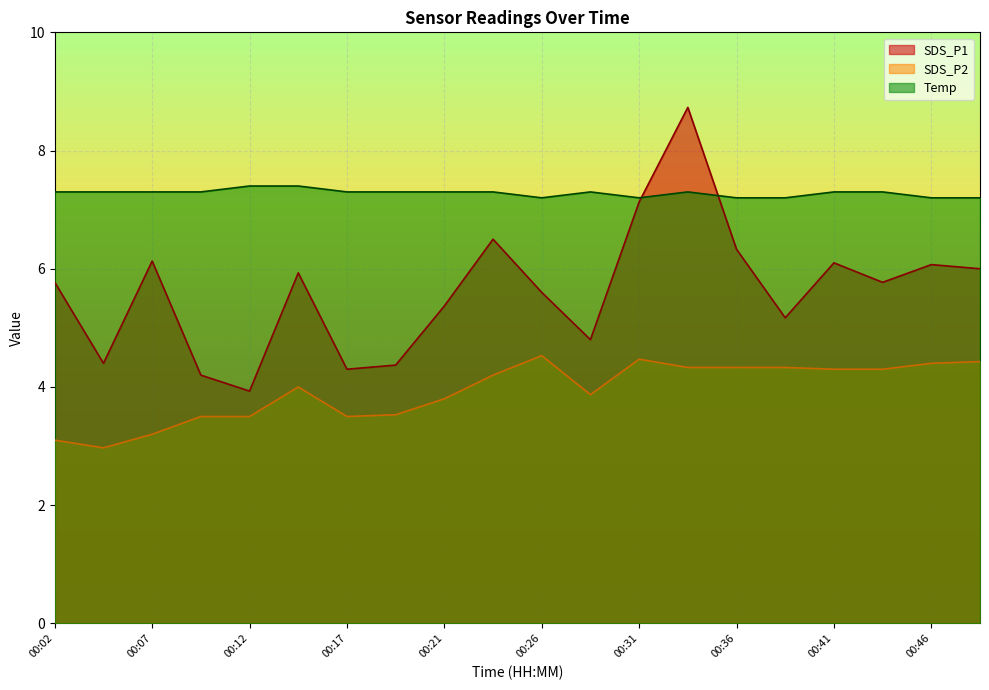

Reading left to right, transcribe all the data shown in this chart.

SDS_P1: 5.8	4.4	6.1	4.2	3.9	5.9	4.3	4.4	5.4	6.5	5.6	4.8	7.1	8.7	6.3	5.2	6.1	5.8	6.1	6.0
SDS_P2: 3.1	3.0	3.2	3.5	3.5	4.0	3.5	3.5	3.8	4.2	4.5	3.9	4.5	4.3	4.3	4.3	4.3	4.3	4.4	4.4
Temp: 7.3	7.3	7.3	7.3	7.4	7.4	7.3	7.3	7.3	7.3	7.2	7.3	7.2	7.3	7.2	7.2	7.3	7.3	7.2	7.2